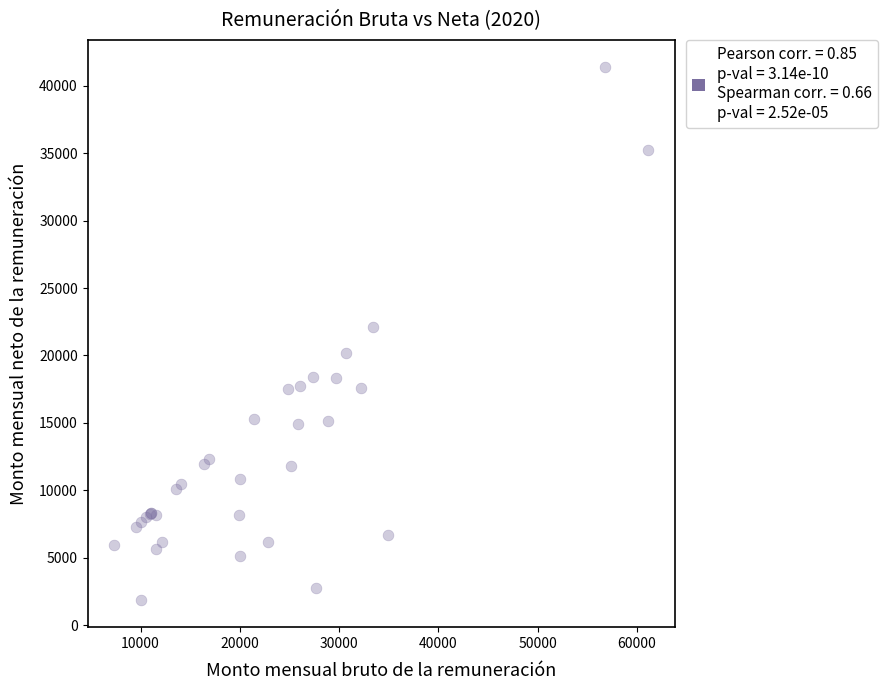

What Y value in the scatter plot is closest to 21621?

22080.1